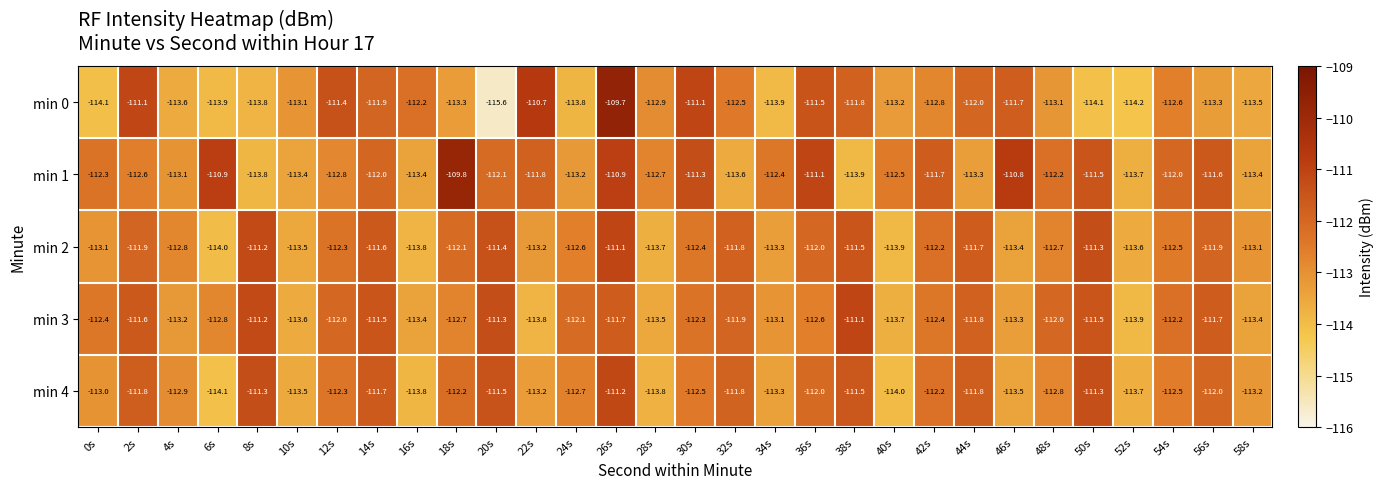

What value does the min 4 series have at 22s?

-113.2